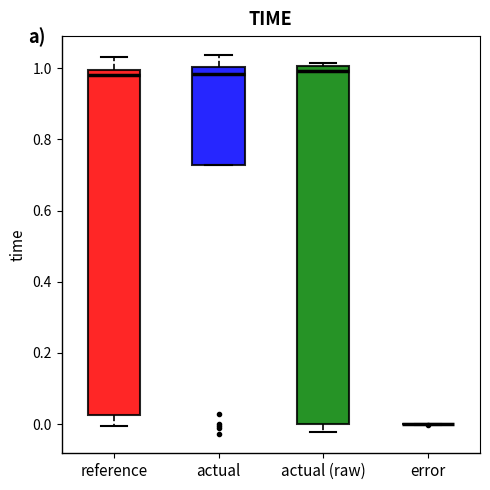

Which box is the tallest, from its lower edge to its upper edge?

actual (raw)